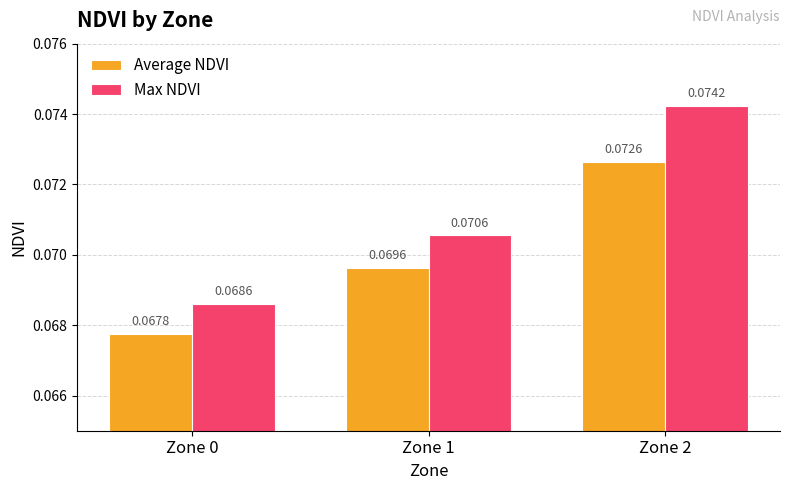

How many bars are there in total?

6